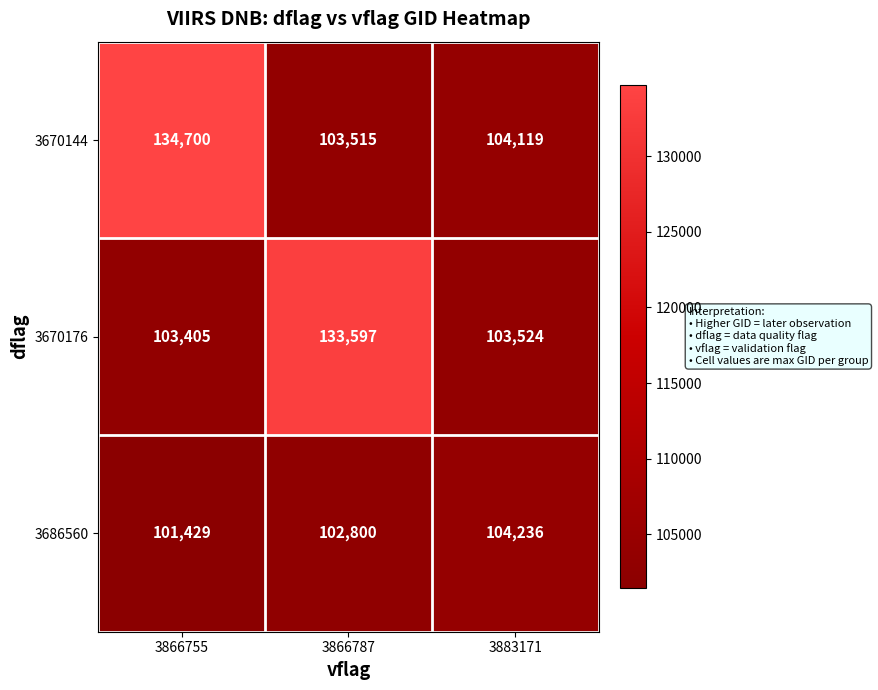

List the series in order of their peak value, highest first.

3670144, 3670176, 3686560